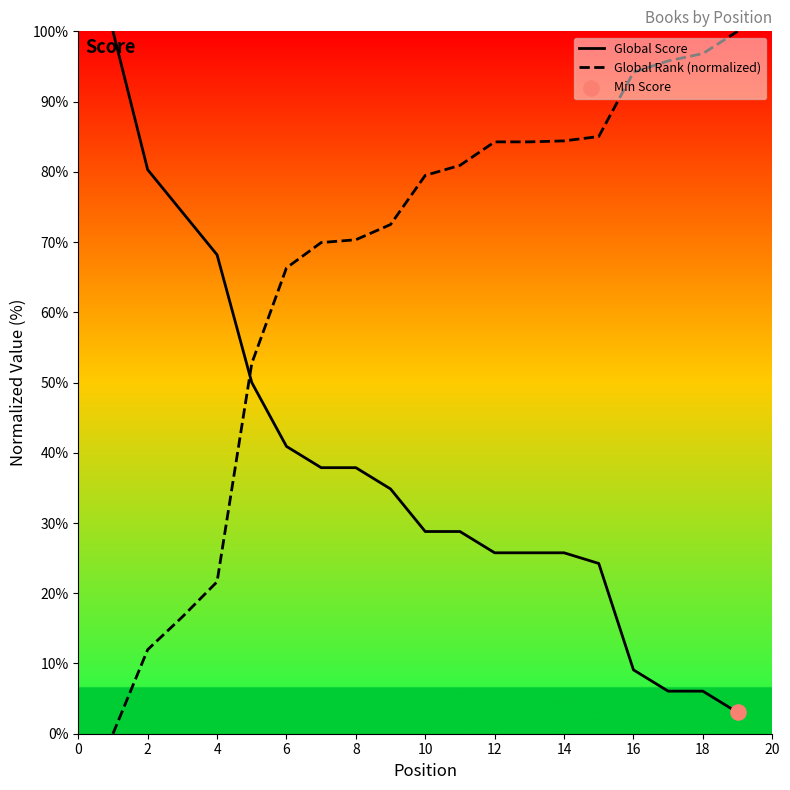

What is the total value across all series at 16?

103.3